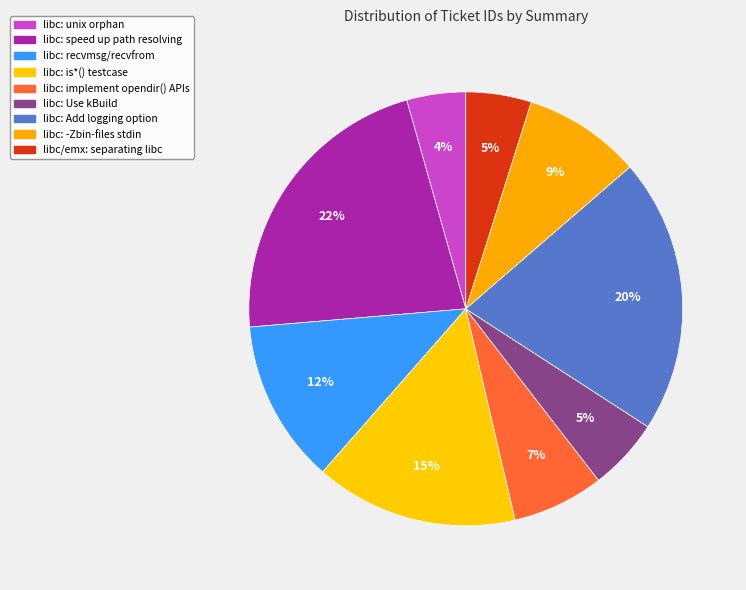

To the nearest percent, what portion does libc: -Zbin-files stdin represent?

9%